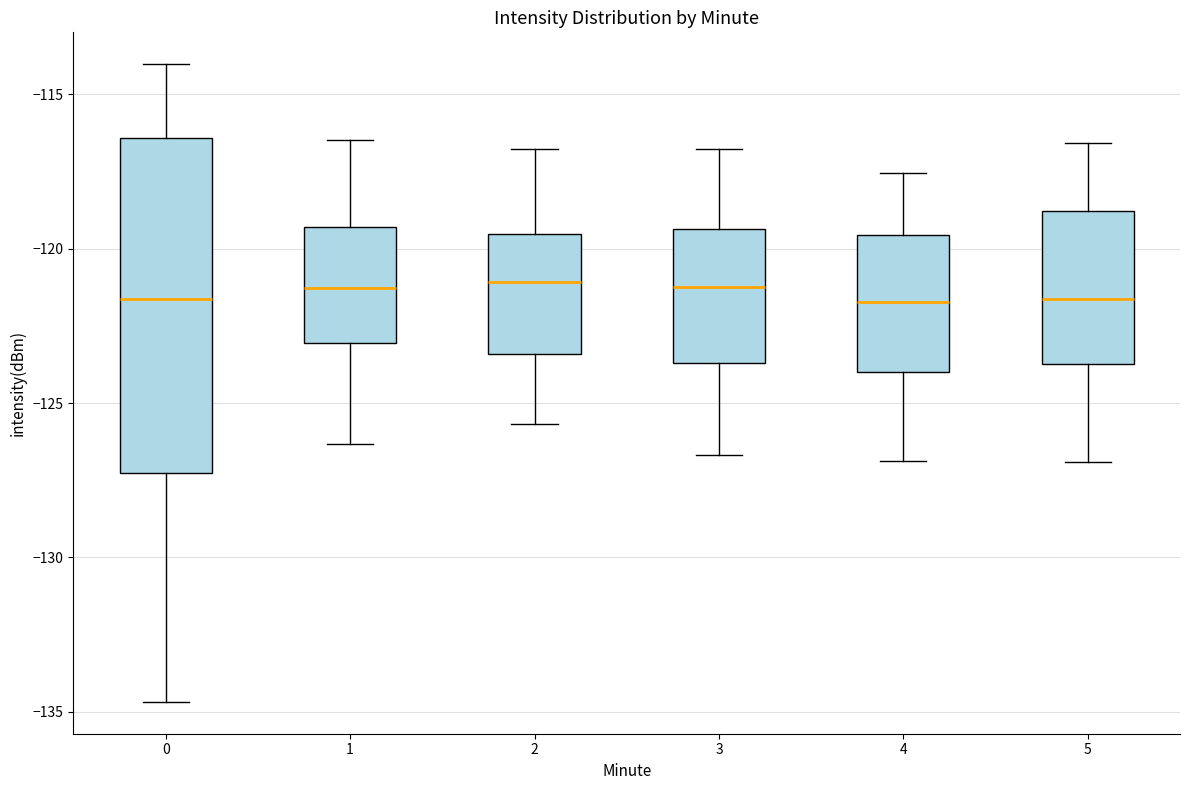

Comparing the boxes themselves (not the whiskers), which one is the tallest?

0